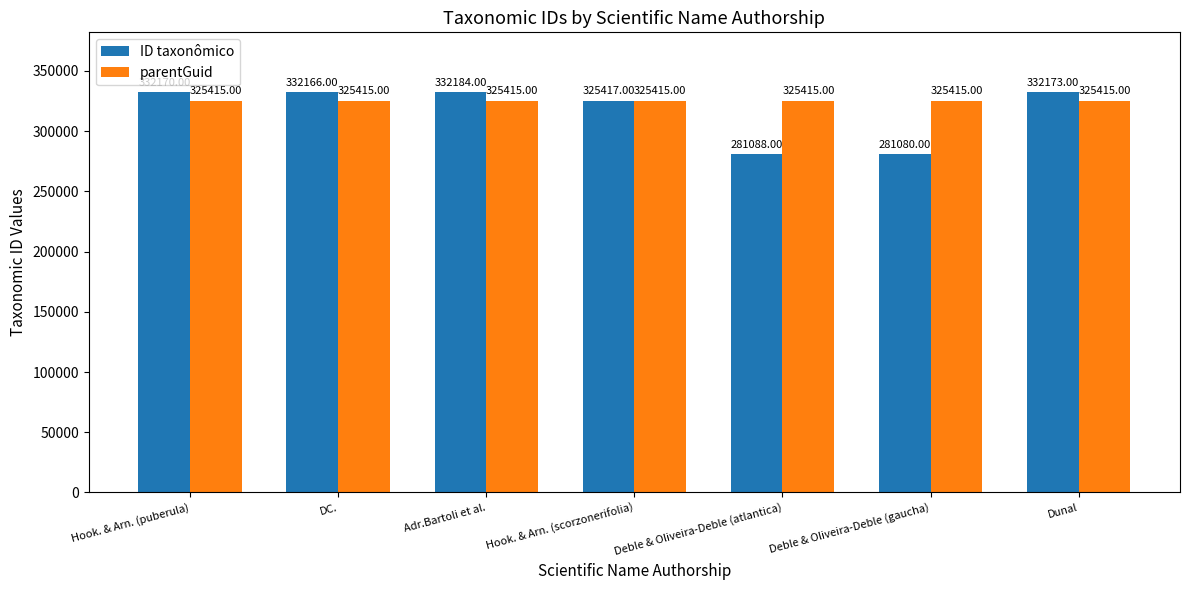

What is the difference between the maximum and minimum values in the ID taxonômico series?

51104